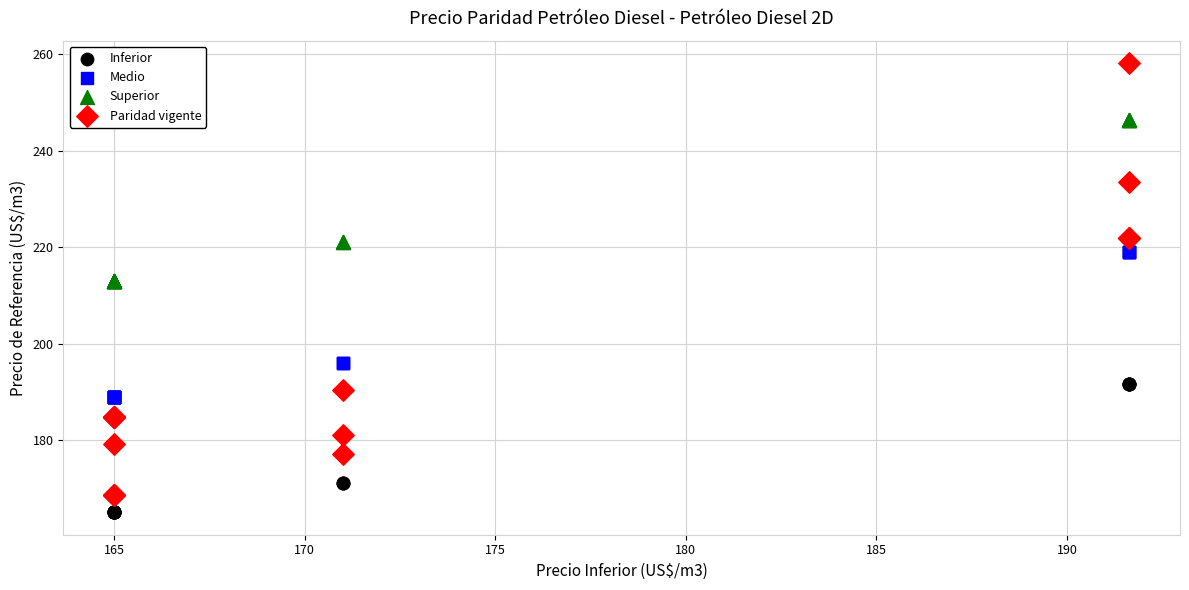

What is the X range (max minus min) for the scatter plot?

26.6